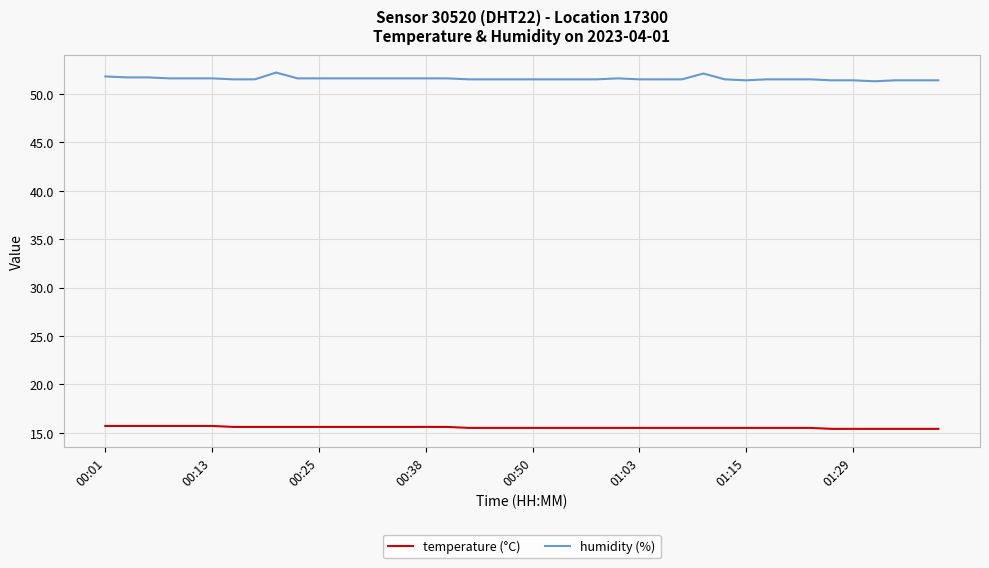

What is the greatest value displayed?

52.2